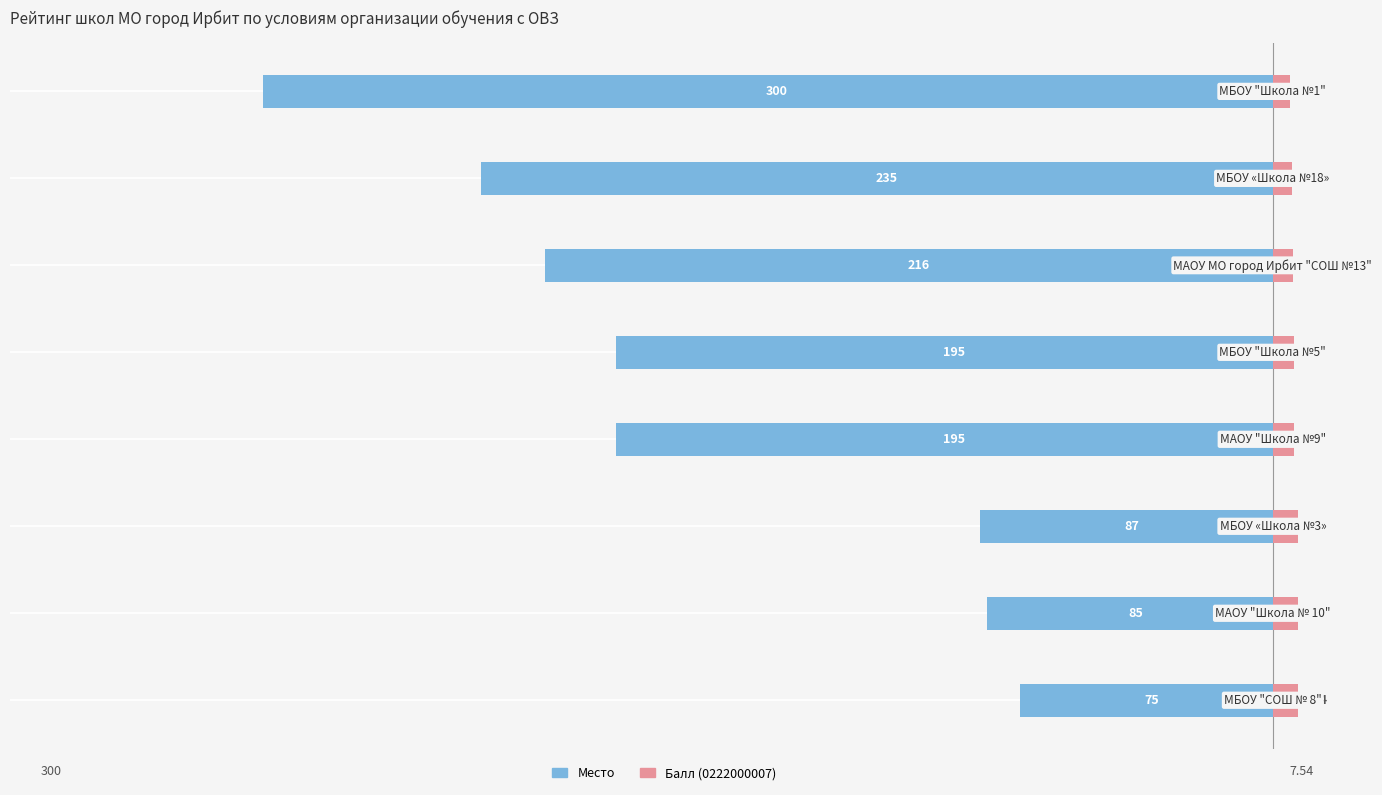

What is the value of the Балл (0222000007) bar at the 7th from the left?

5.8